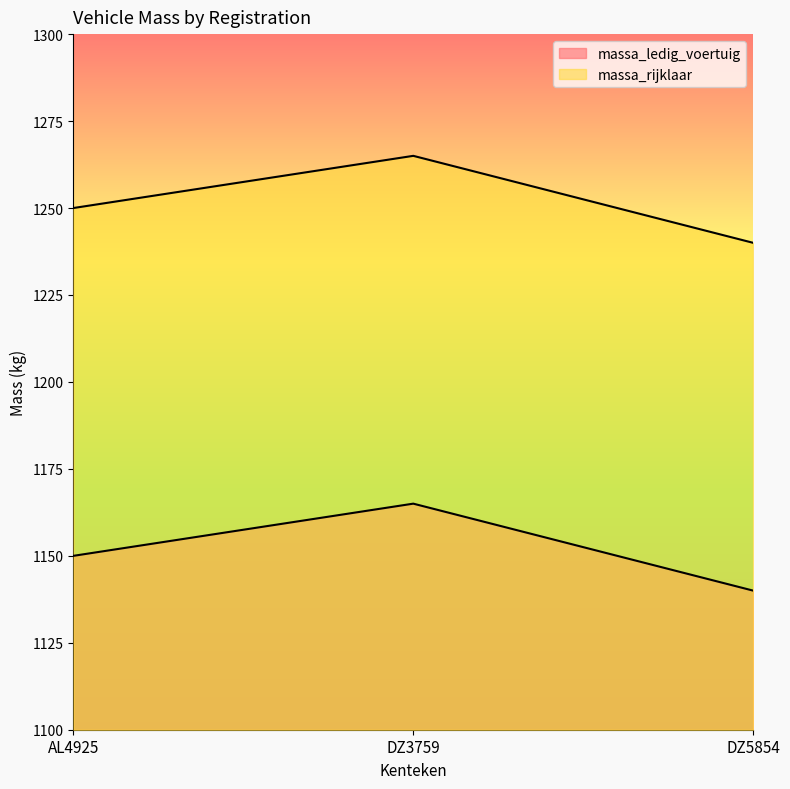

Is the value of massa_rijklaar at DZ3759 greater than the value of massa_ledig_voertuig at DZ5854?

Yes